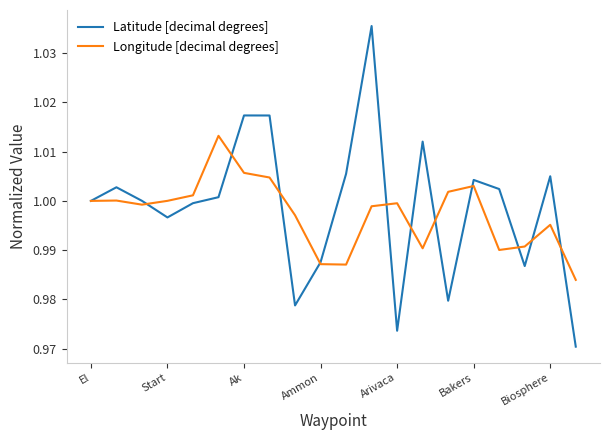

Rank the series by their maximum value, from lowest to highest.

Longitude [decimal degrees], Latitude [decimal degrees]